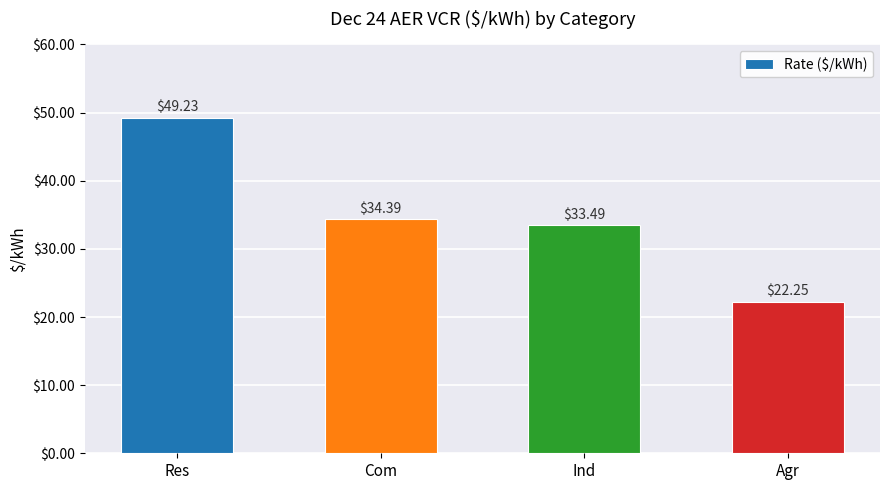

How many values exceed 34?

2